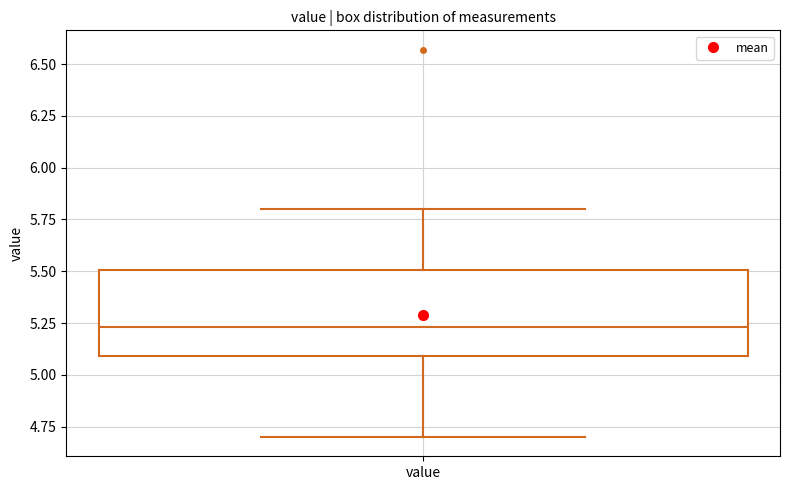

Where is the upper edge of the box for value on the y-axis? The values are not printed on the chart, so give them approximately, as read against the axis.

5.50